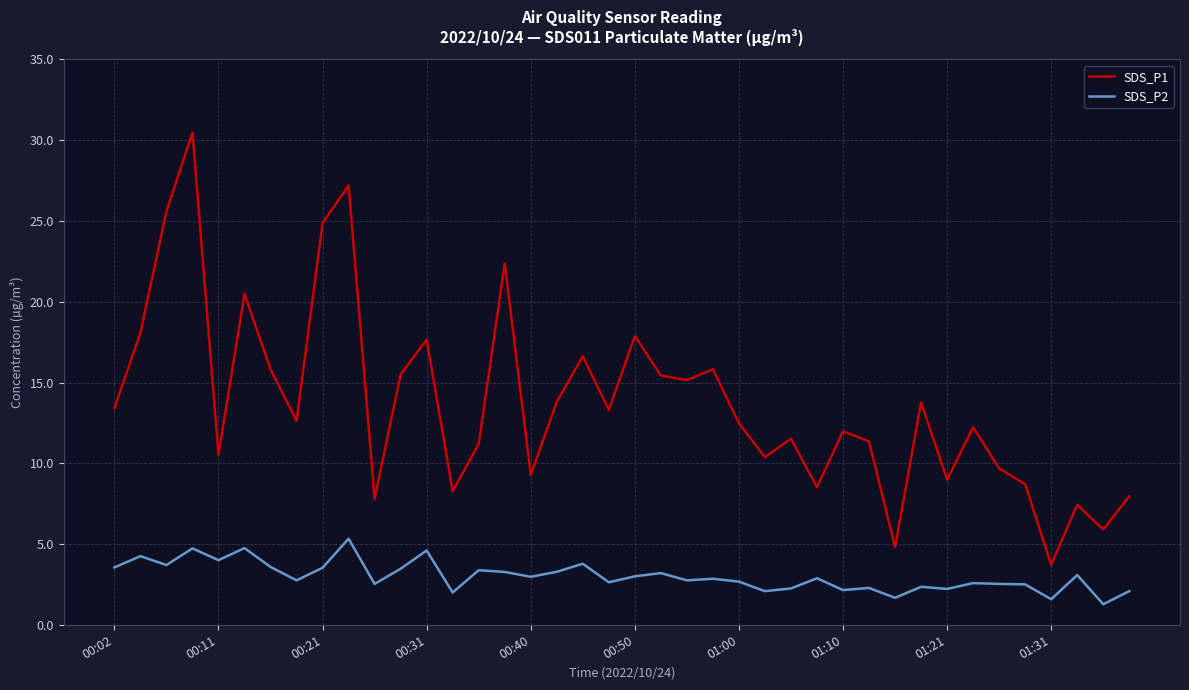

What is the smallest value displayed?

1.3